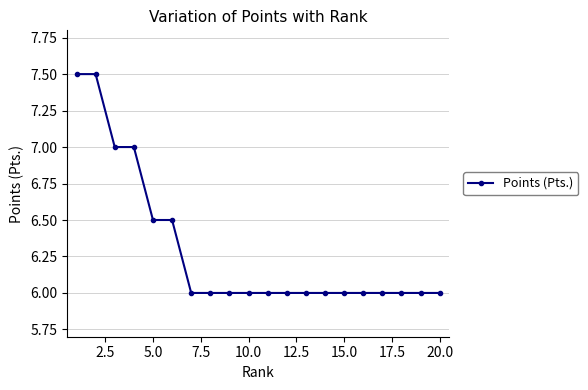

What is the smallest value displayed?

6.0